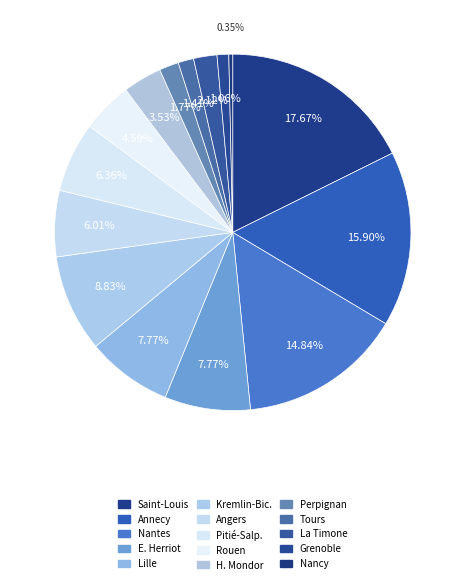

Which category has the smallest portion of the pie?

Nancy